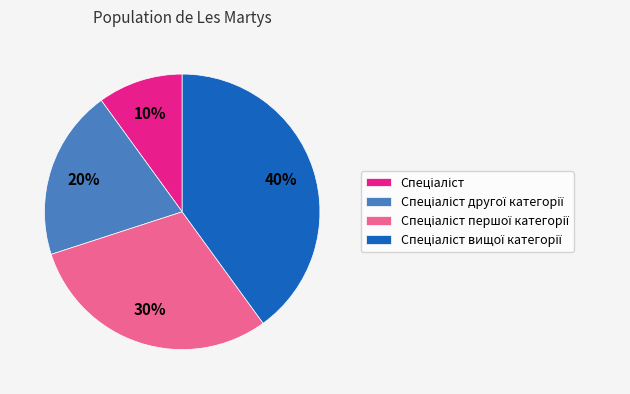

To the nearest percent, what is the average slice percentage?

25%